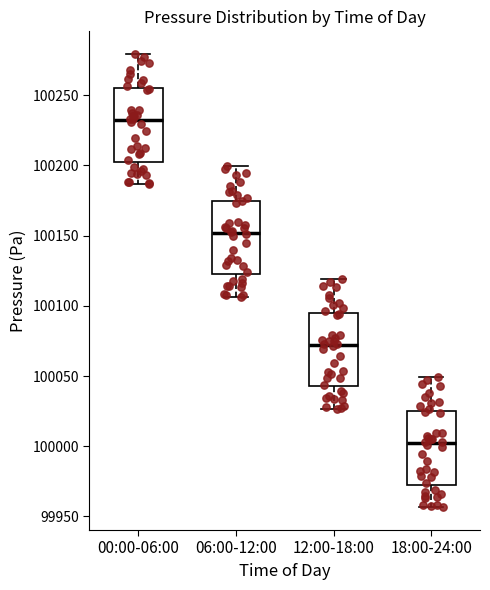

Reading left to right, read every box against the y-axis: the position of its median line, the range the box covers, and the ends of its whiskers. The values are not printed on the chart, so give them approximately, as read against the axis.

00:00-06:00: median 100230, box 100205 to 100255, whiskers 100185 to 100280
06:00-12:00: median 100150, box 100125 to 100175, whiskers 100105 to 100200
12:00-18:00: median 100070, box 100045 to 100095, whiskers 100025 to 100120
18:00-24:00: median 100000, box 99975 to 100025, whiskers 99955 to 100050